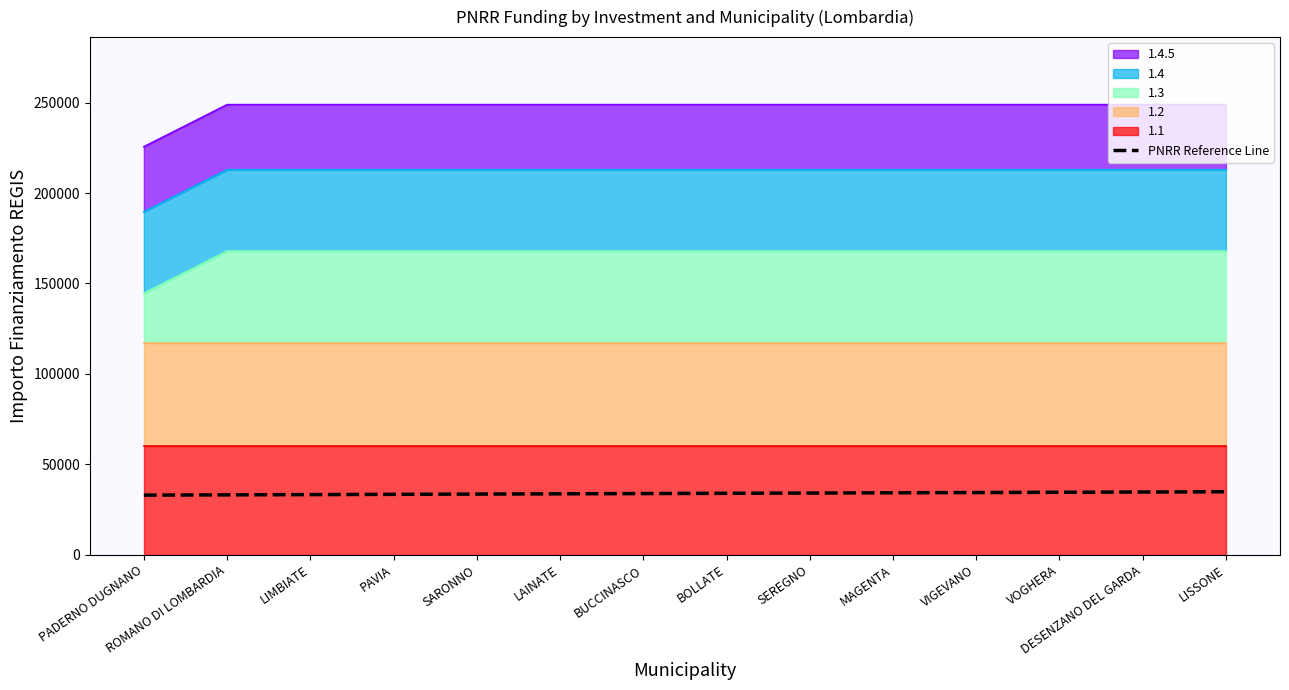

Where is the data nearest to the value 33909?

BUCCINASCO